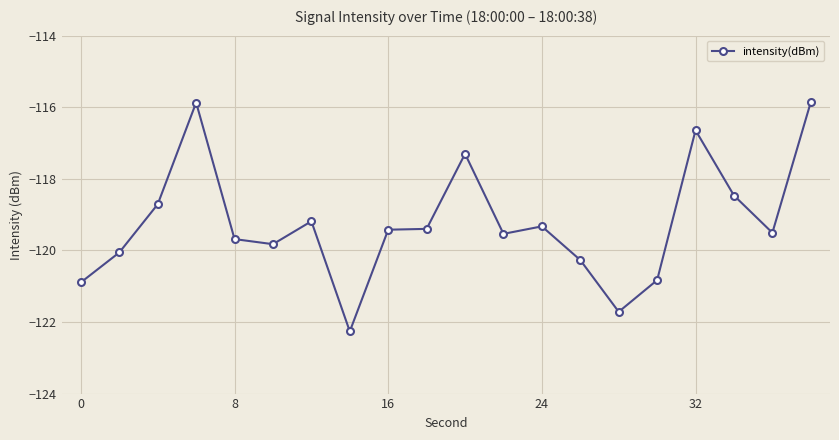

Count the number of values greater than -119.

6